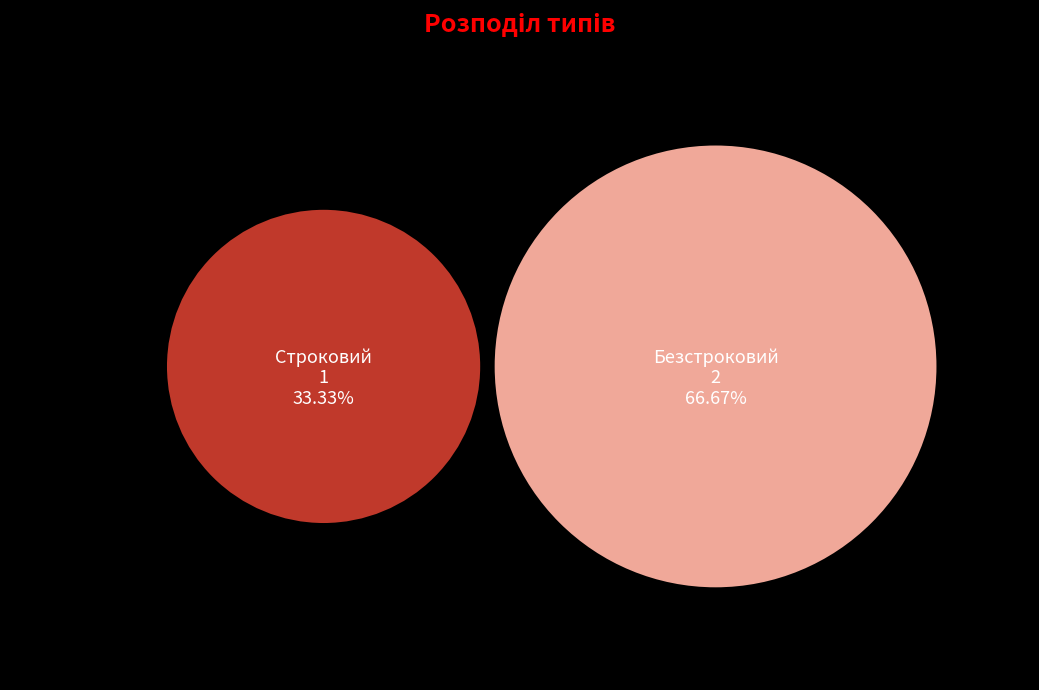

Does Строковий represent more than half of the total?

No